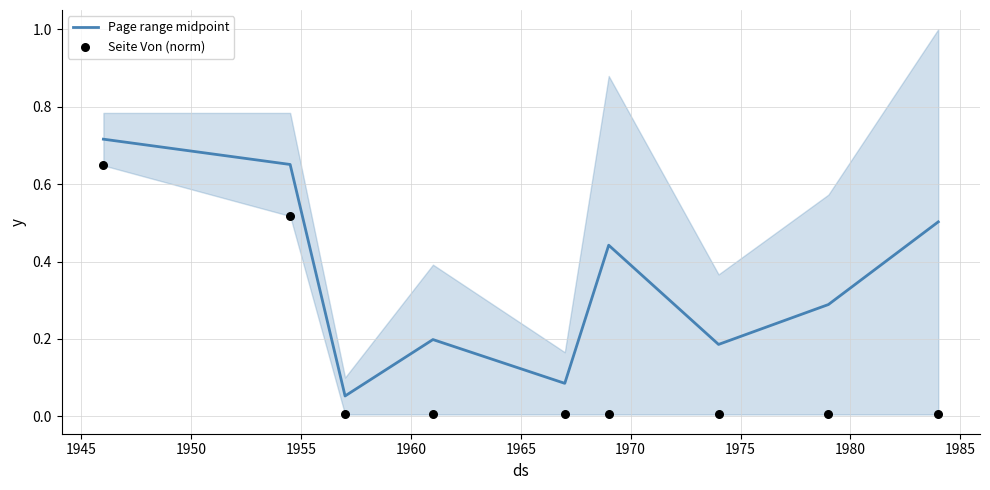

At how many categories does at least one series exceed 0?

9